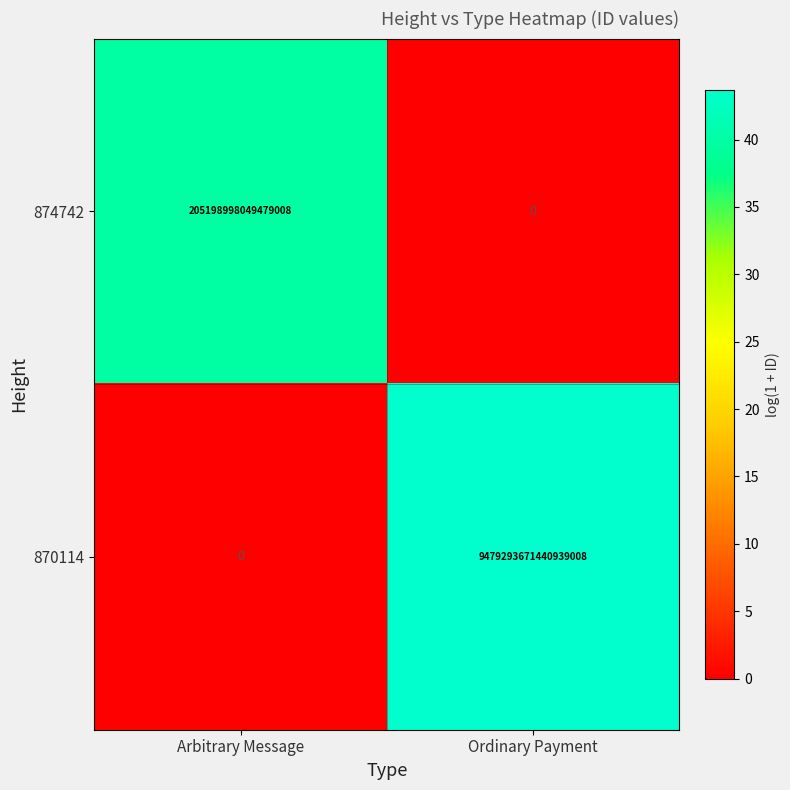

How many data points does each series have?

2